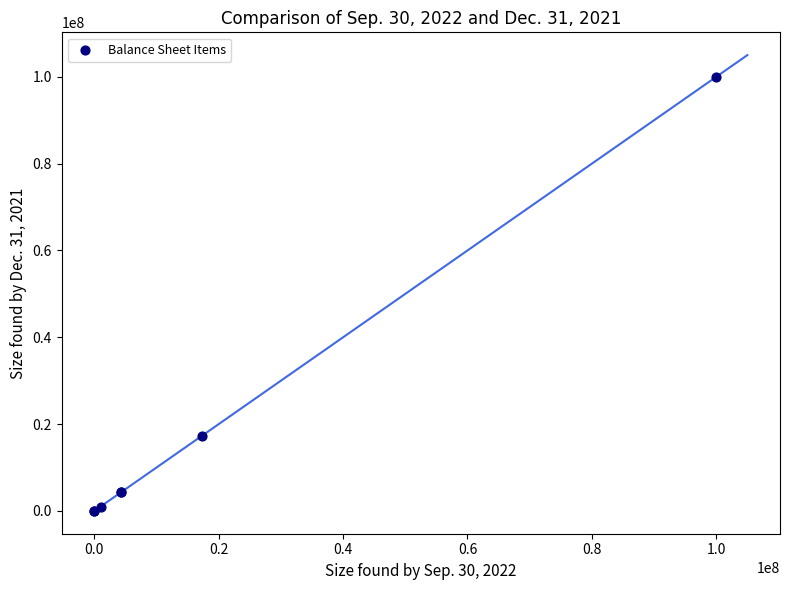

What Y value in the scatter plot is closest to 50000000?

17245000.0